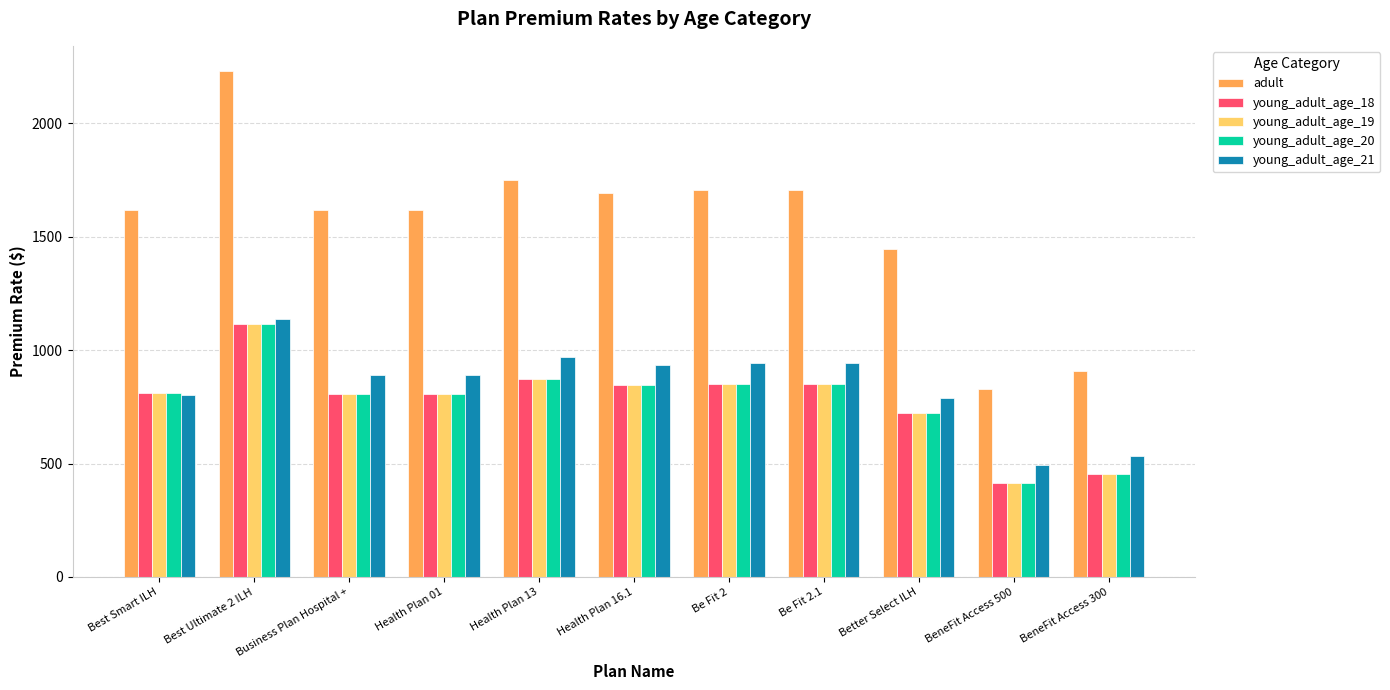

Where is young_adult_age_18 nearest to the value 764?

Better Select ILH